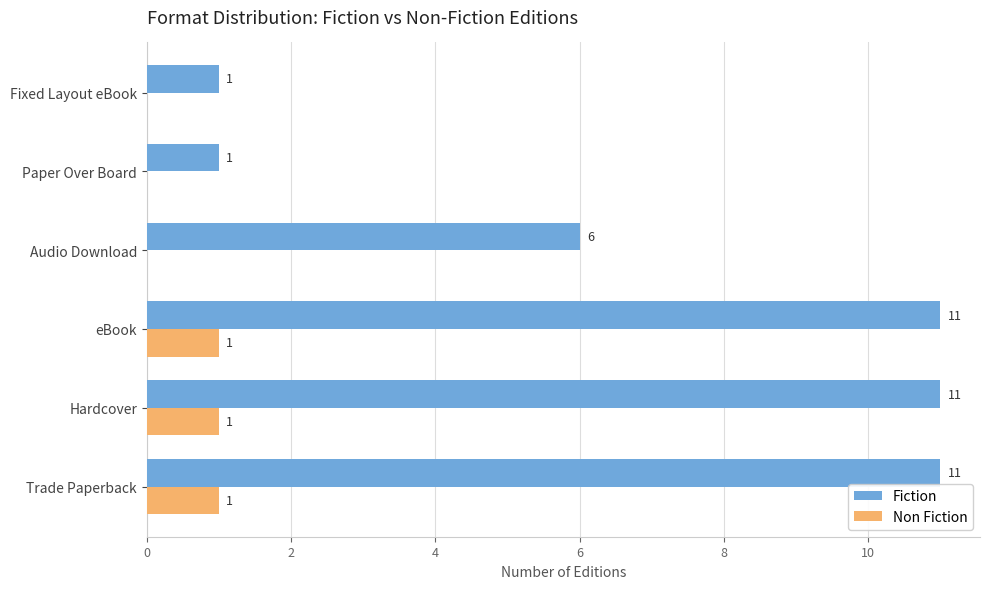

What is the maximum value for Fiction?

11